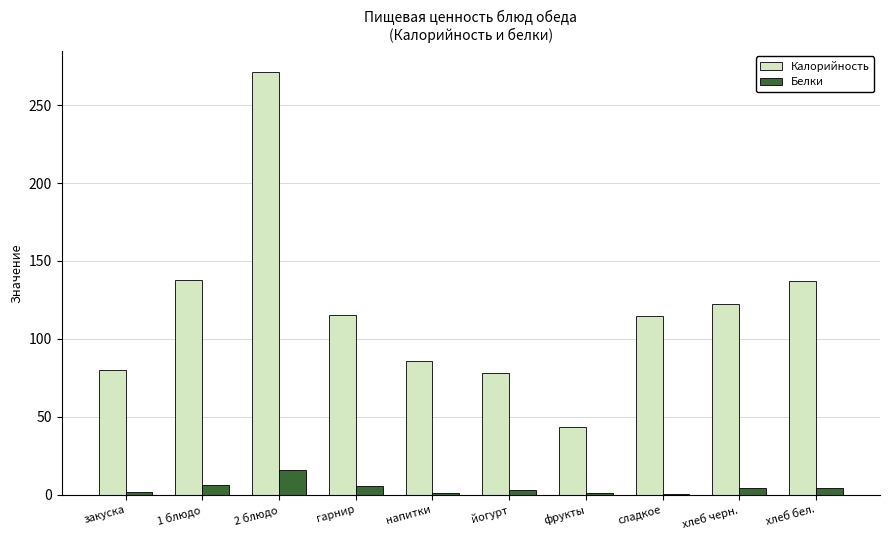

Where is Калорийность nearest to the value 157?

1 блюдо